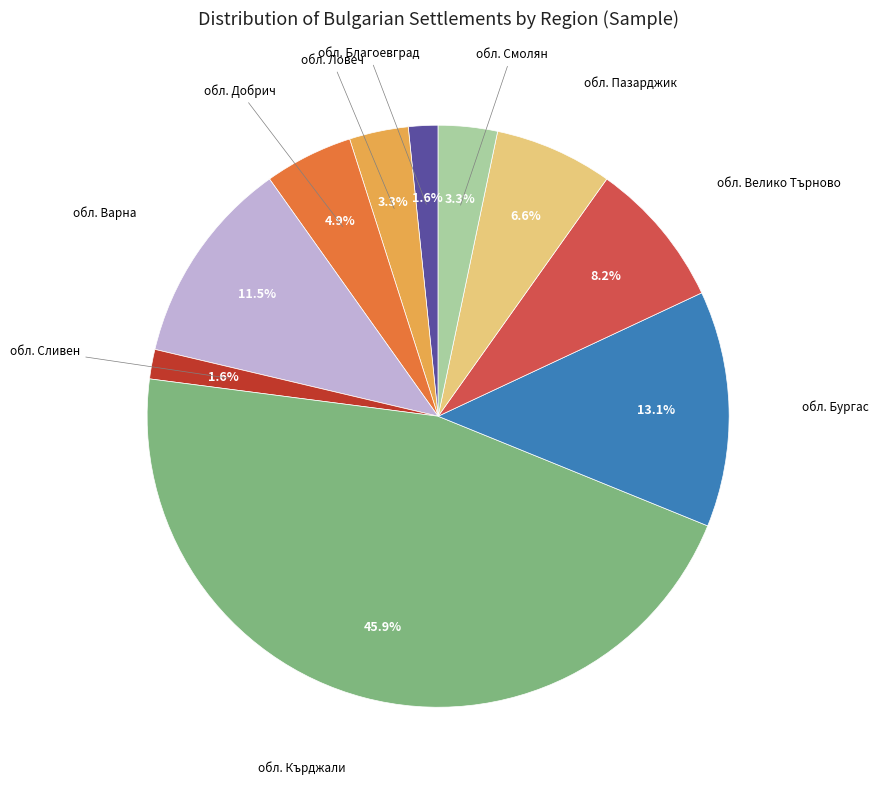

Is there a majority slice in this chart?

No